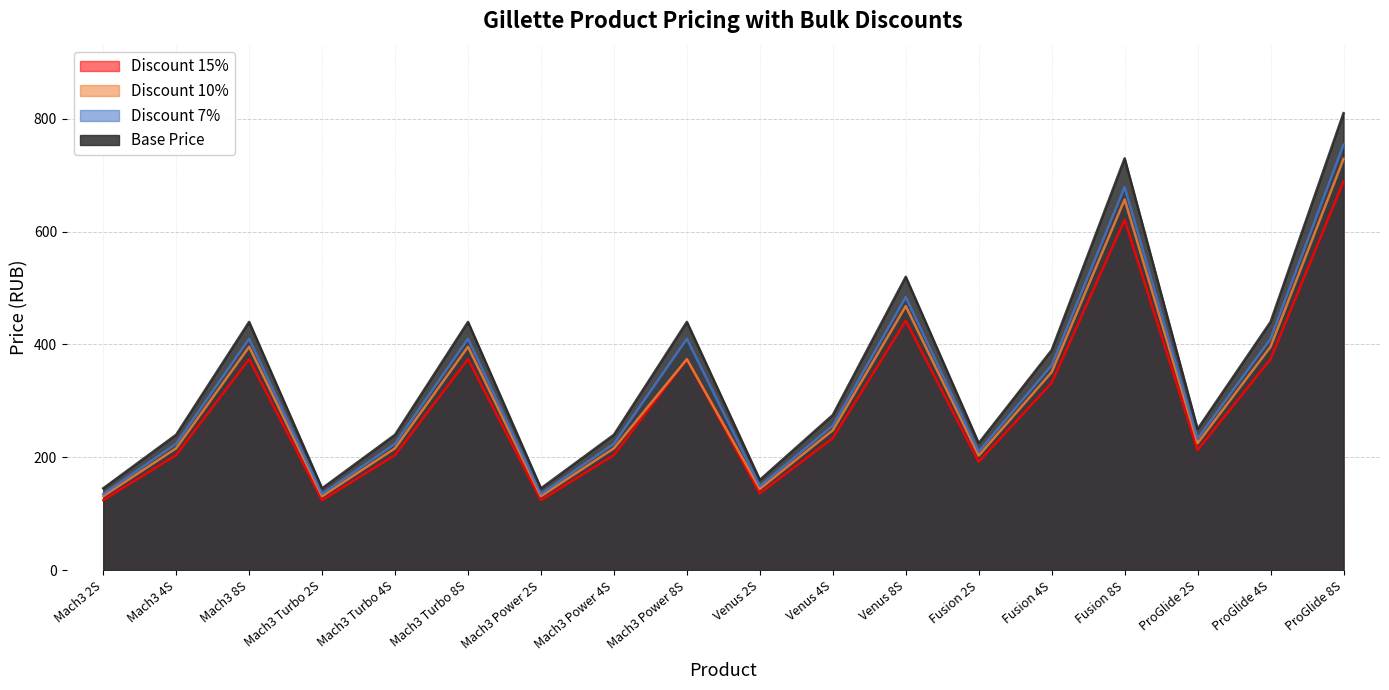

Which series has the largest range (max minus min)?

Base Price